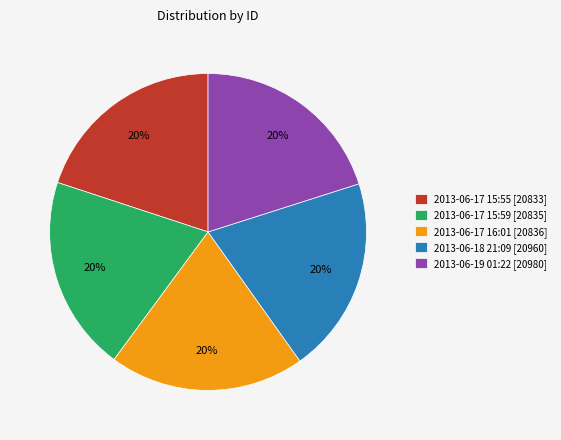

What percentage is the 2013-06-17 15:59 [20835] slice, to the nearest percent?

20%